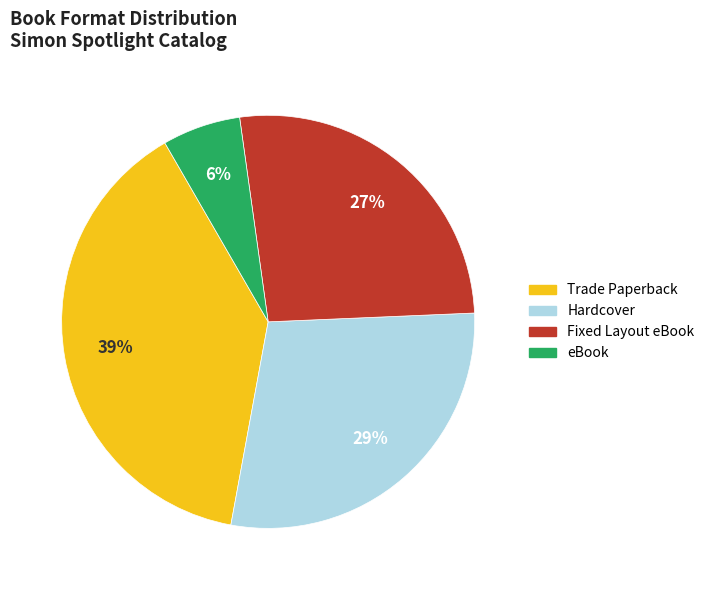

True or false: Trade Paperback accounts for 28% of the total.

False